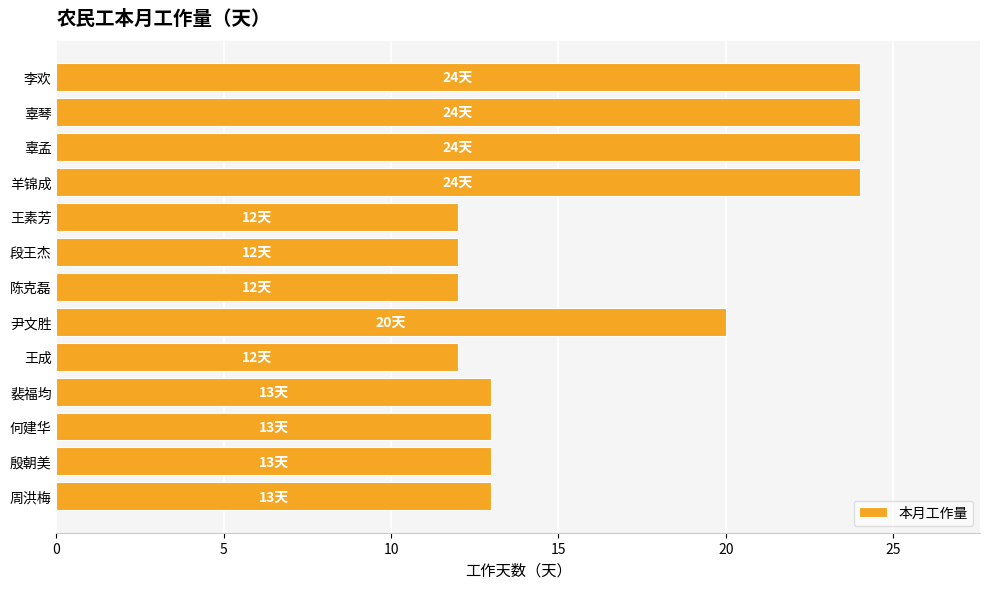

Reading top to bottom, transcribe all the data shown in this chart.

24	24	24	24	12	12	12	20	12	13	13	13	13